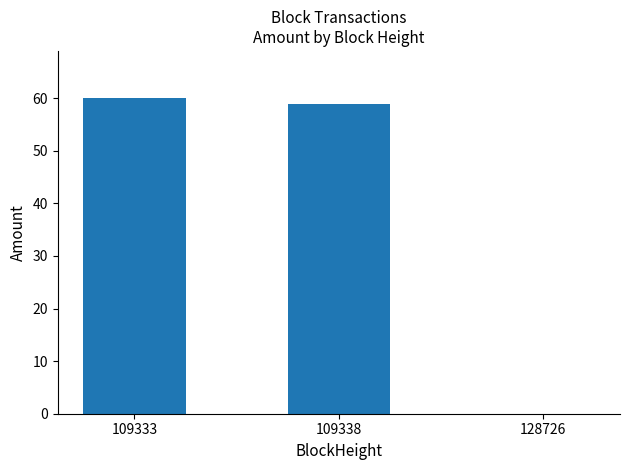

The chart shows a value of 27.7 at 109333. True or false?

False